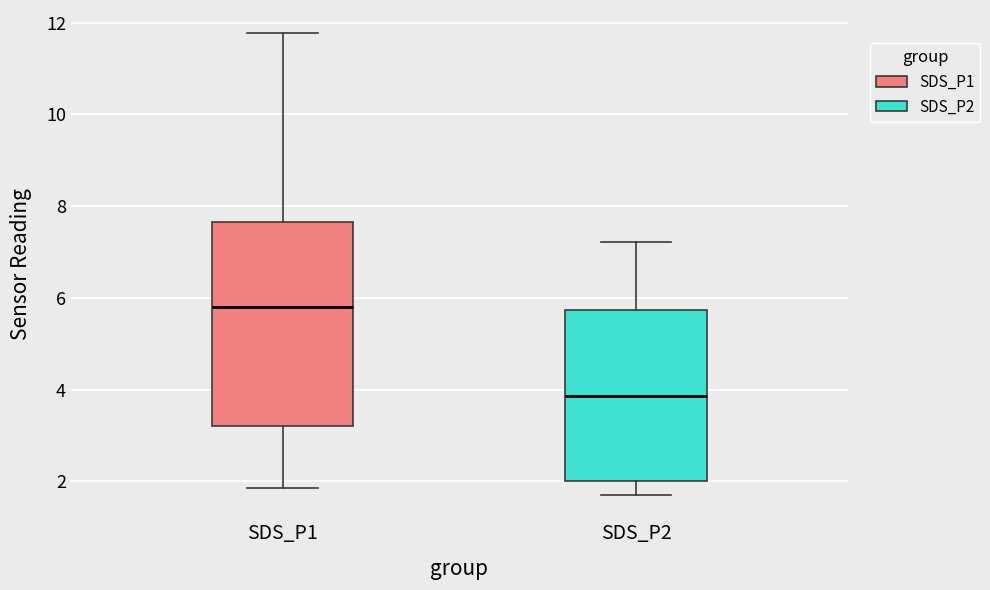

Comparing the boxes themselves (not the whiskers), which one is the tallest?

SDS_P1